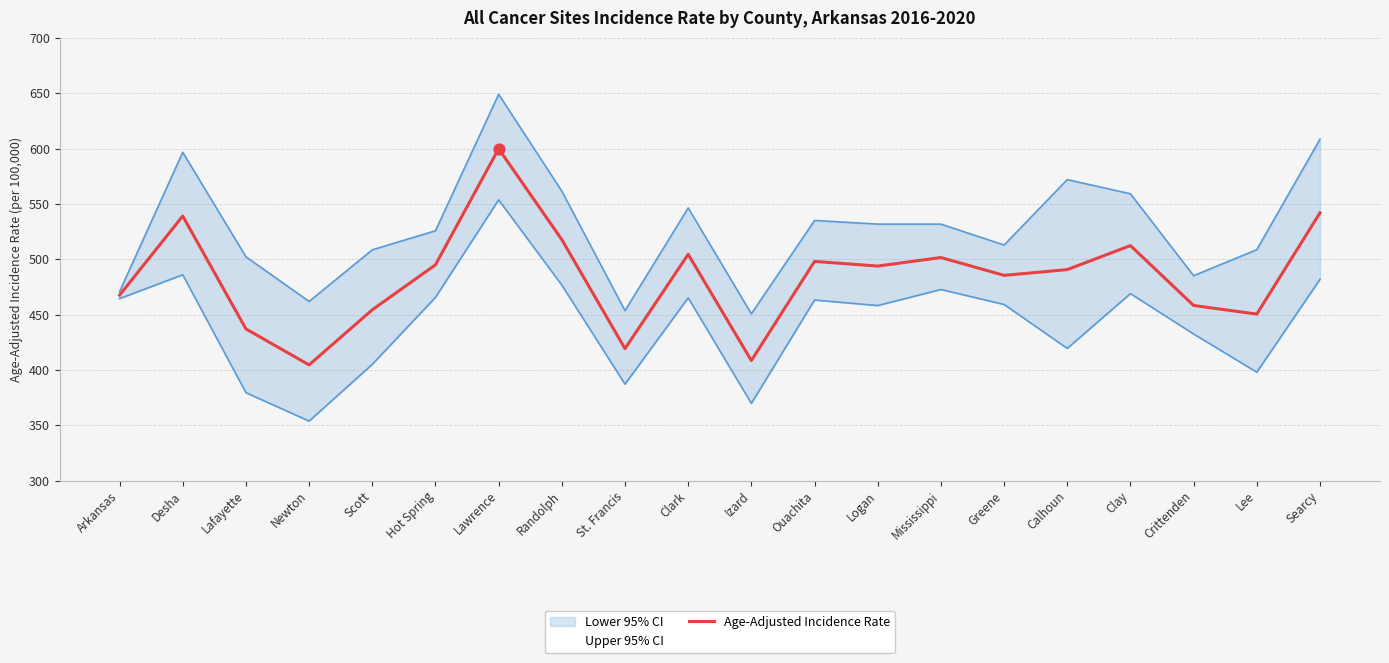

What is the ratio of the value at Scott to the value at Ouachita?

0.9